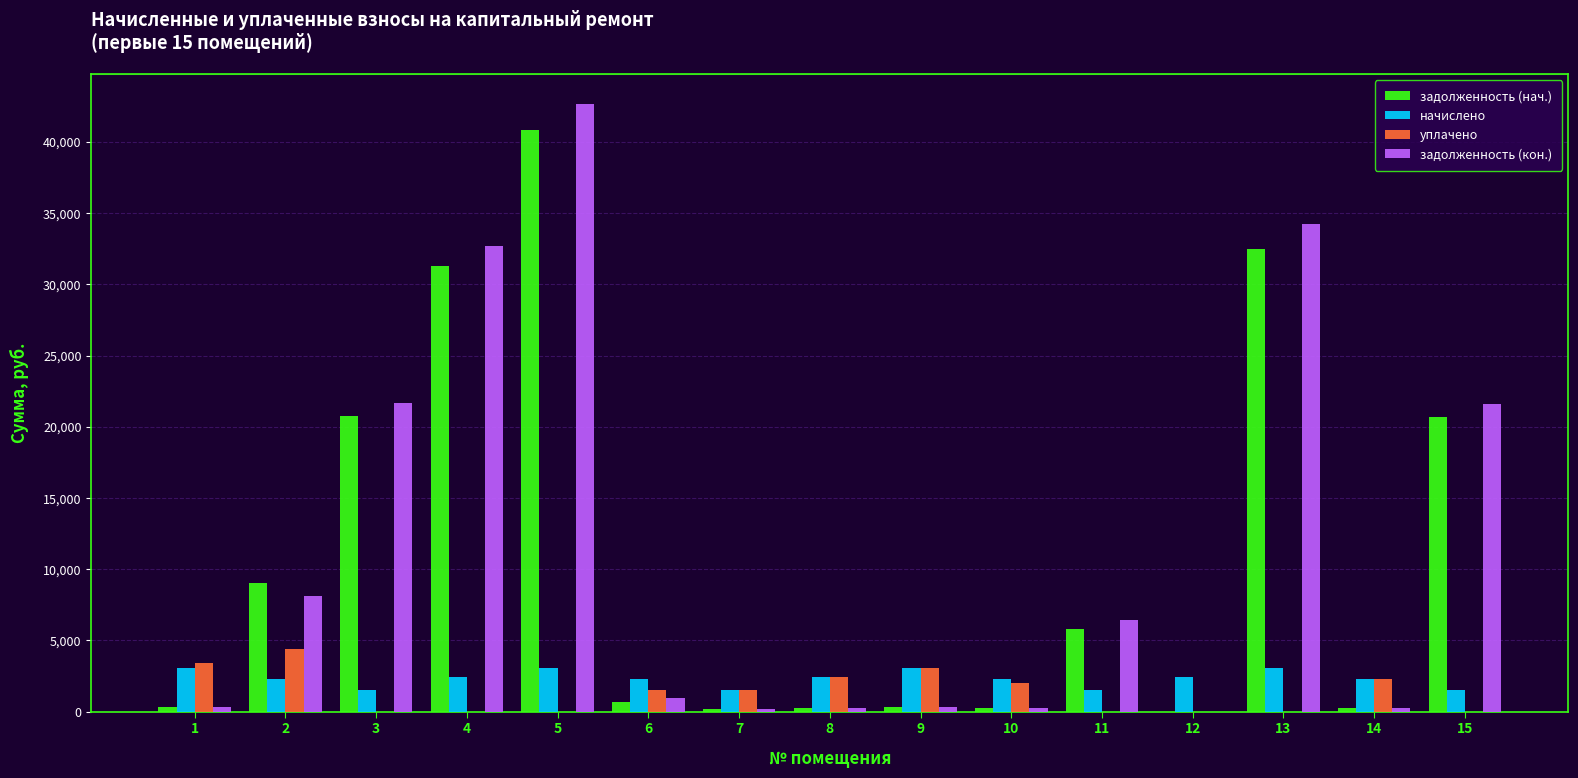

What is the sum of the уплачено values at 4 and 9?

3064.8